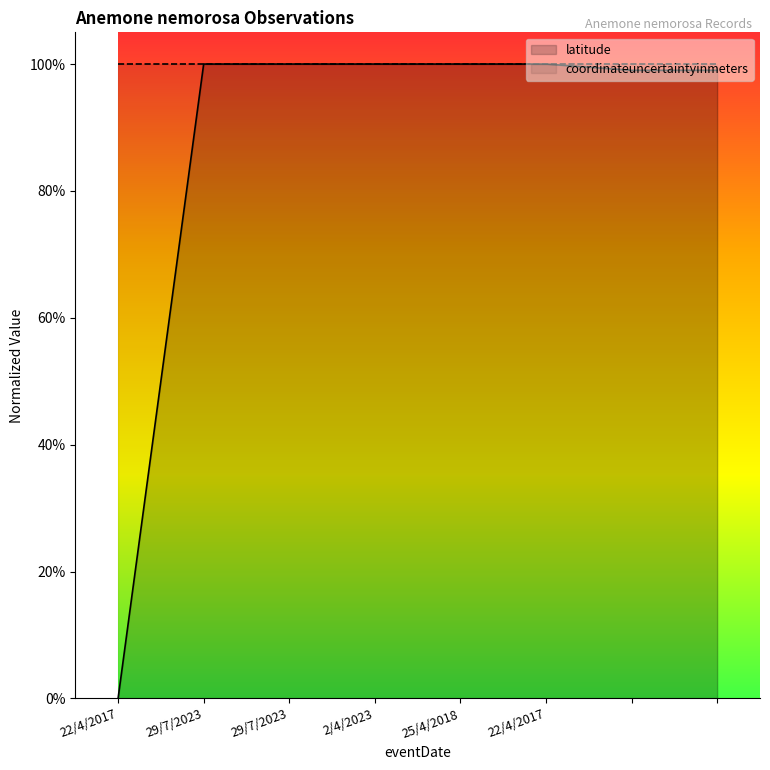

What is the approximate value at ?

1.0